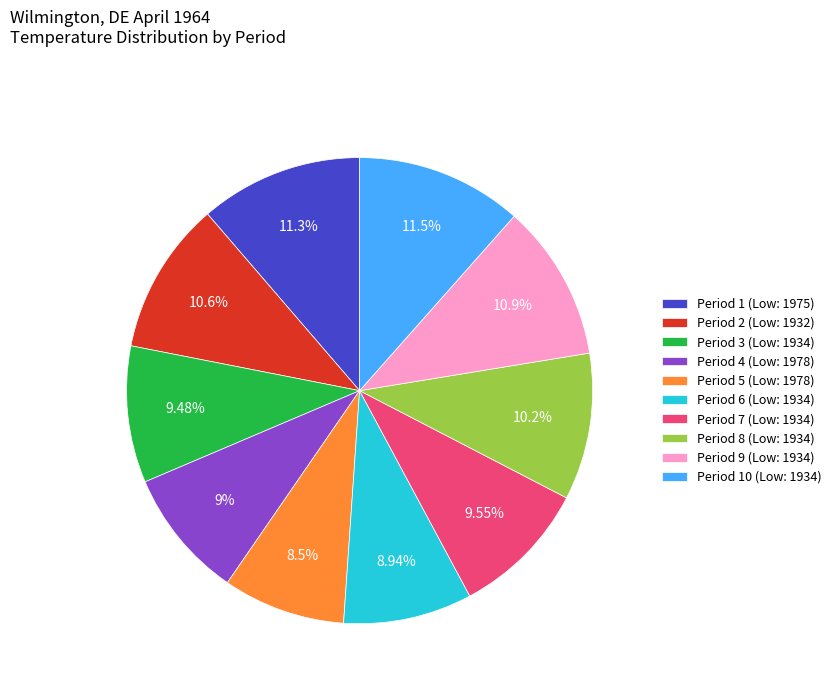

To the nearest percent, what is the average slice percentage?

10%